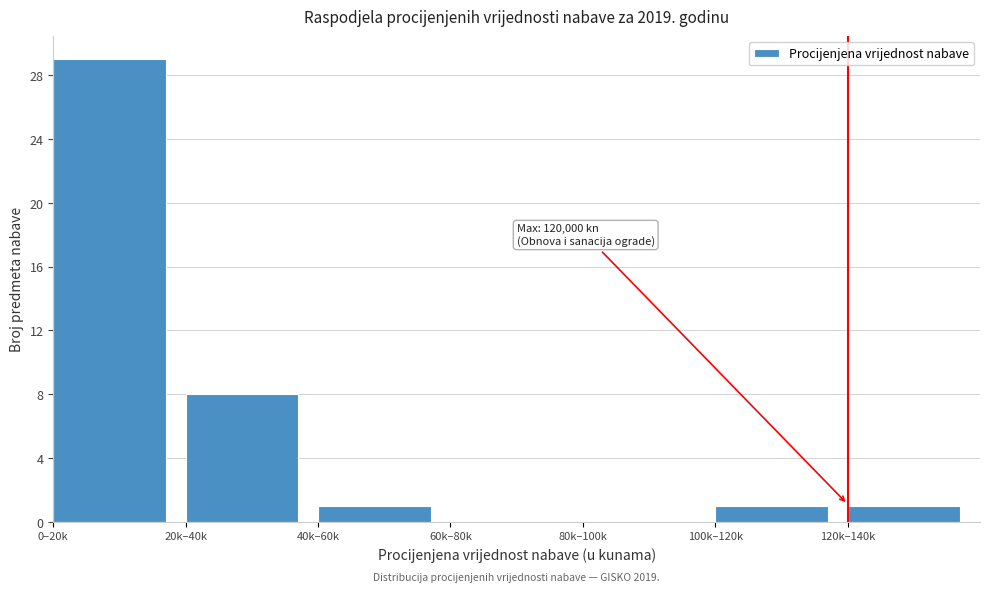

Reading right to left, list all the values displayed in this chart.

120k–140k=1	100k–120k=1	80k–100k=0	60k–80k=0	40k–60k=1	20k–40k=8	0–20k=29